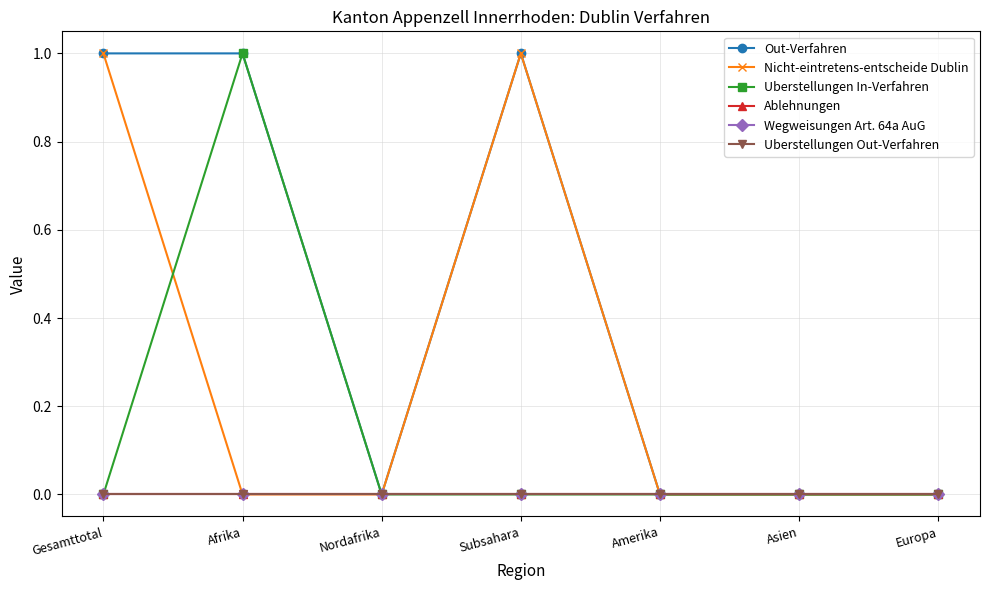

At which label is Nicht-eintretens-entscheide Dublin closest to 0?

Afrika